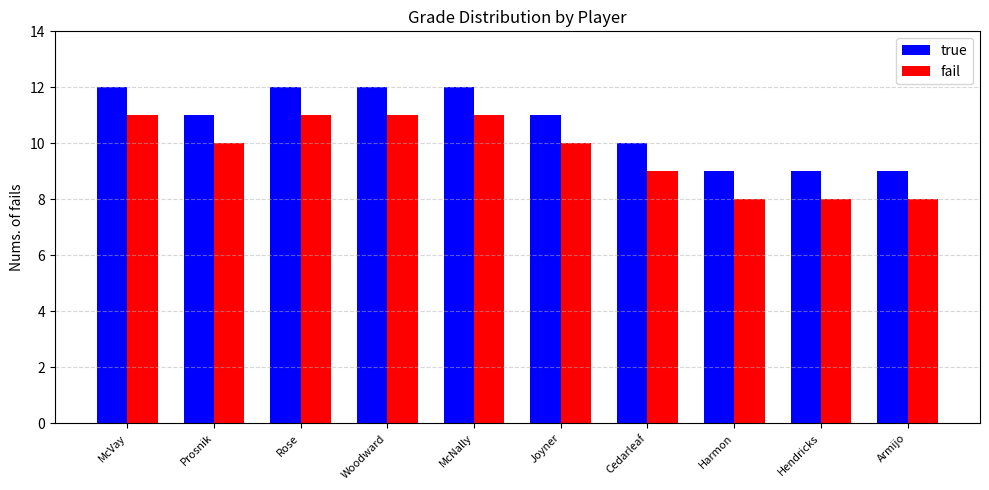

Reading left to right, extract all data points from this chart.

true: McVay=12	Prosnik=11	Rose=12	Woodward=12	McNally=12	Joyner=11	Cedarleaf=10	Harmon=9	Hendricks=9	Armijo=9
fail: McVay=11	Prosnik=10	Rose=11	Woodward=11	McNally=11	Joyner=10	Cedarleaf=9	Harmon=8	Hendricks=8	Armijo=8